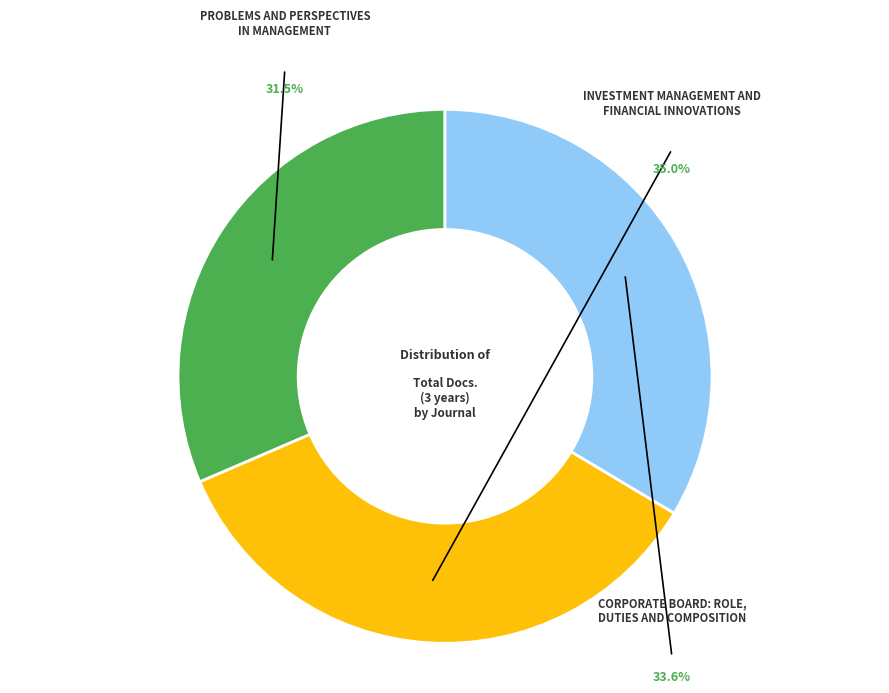

What percentage is the Investment Management and
Financial Innovations slice, to the nearest percent?

35%